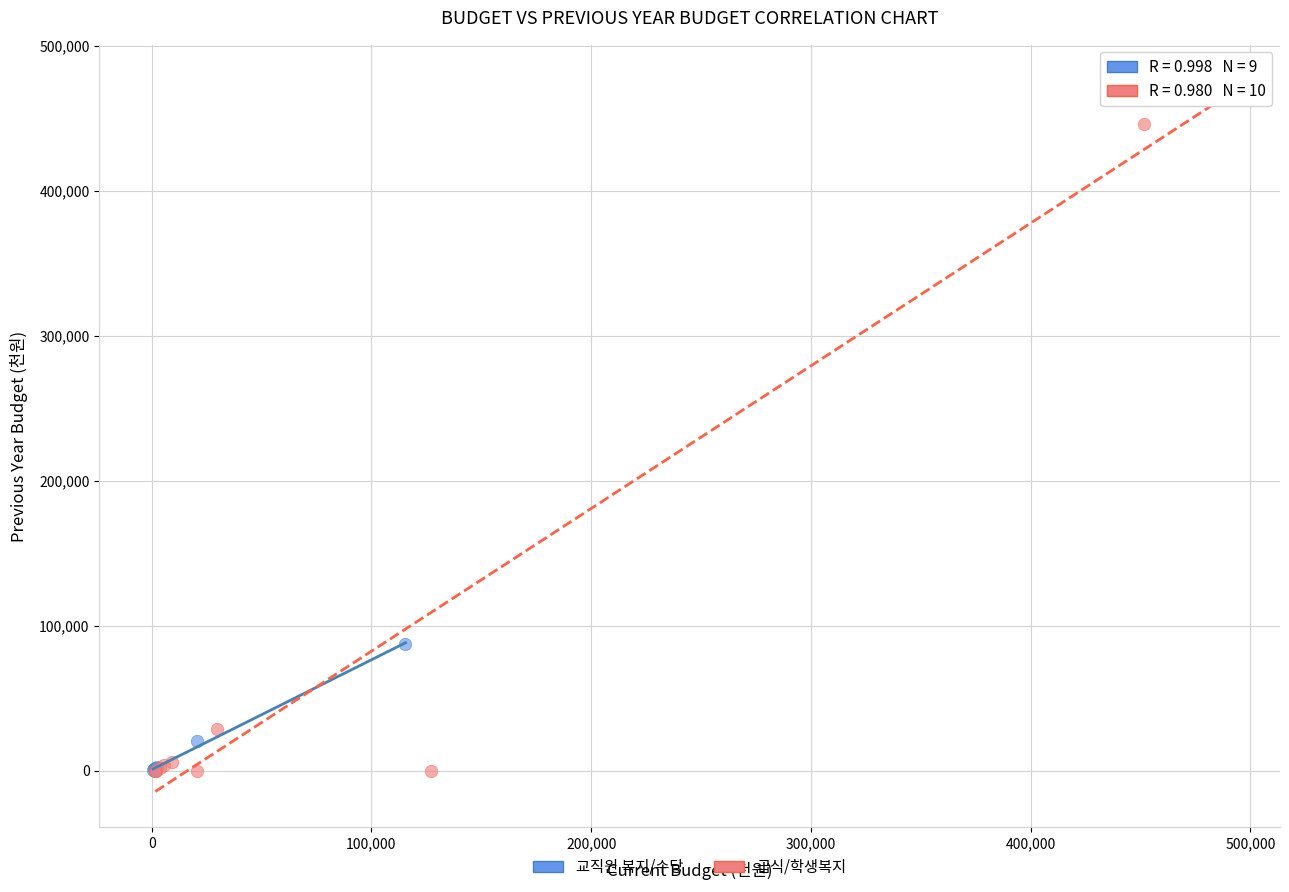

Which series has the largest Y range (max minus min)?

급식/학생복지